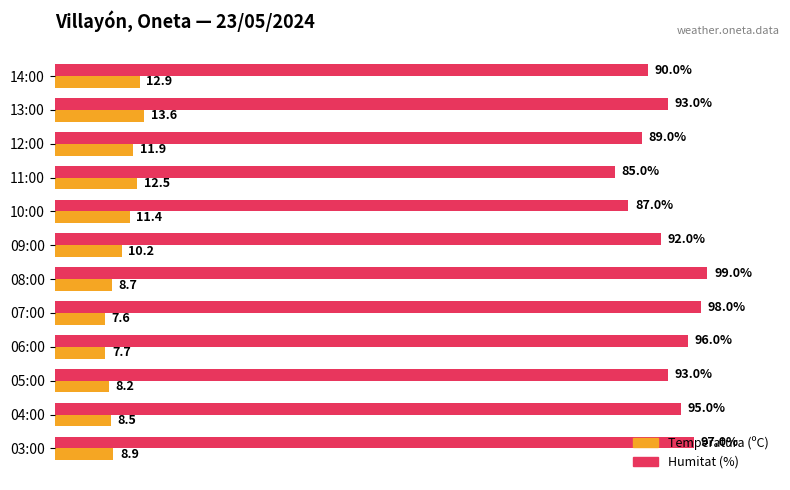

What are all the series names shown in the legend?

Temperatura (ºC), Humitat (%)